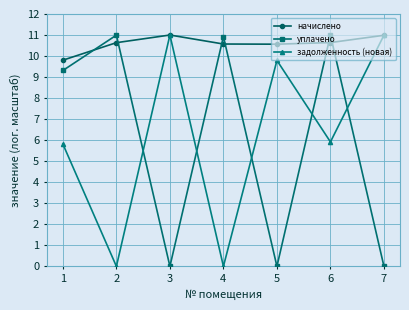

How many lines are shown in the chart?

3